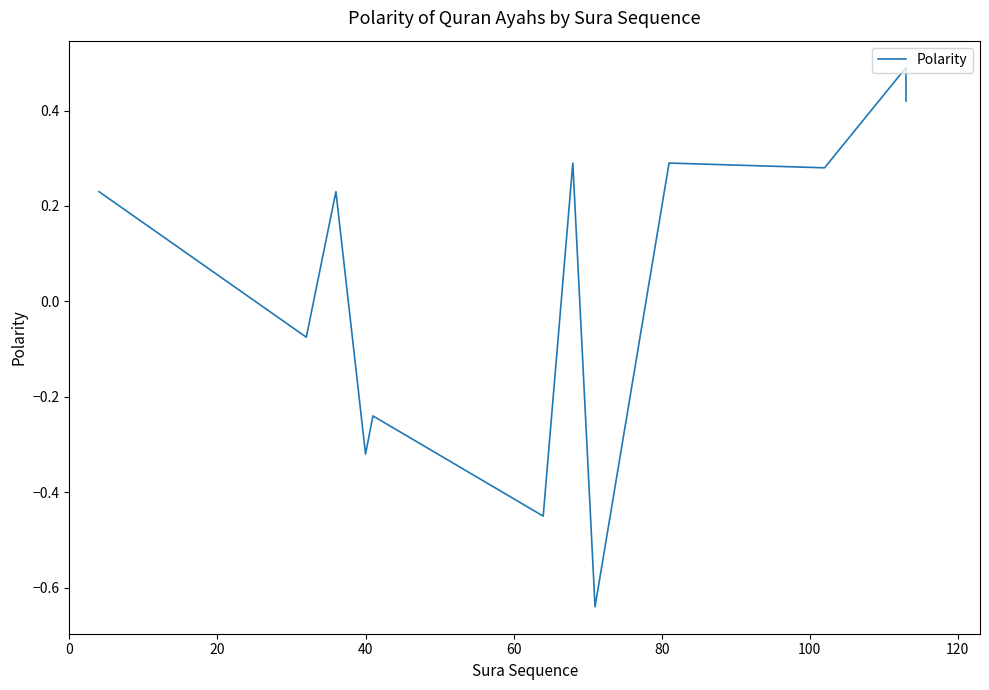

What is the greatest value displayed?

0.5